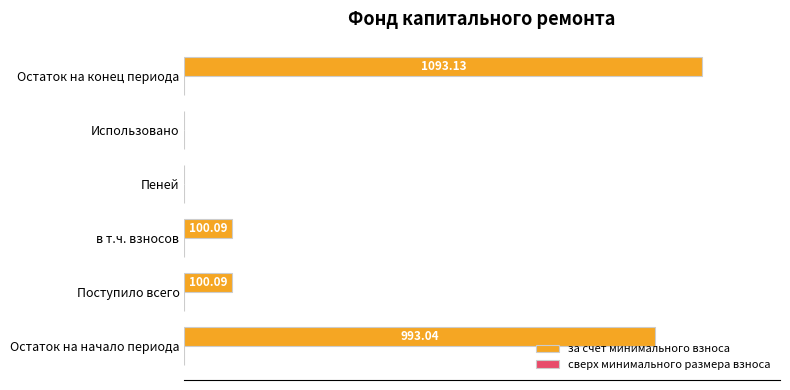

Between Остаток на конец периода and Пеней, which is larger?

Остаток на конец периода